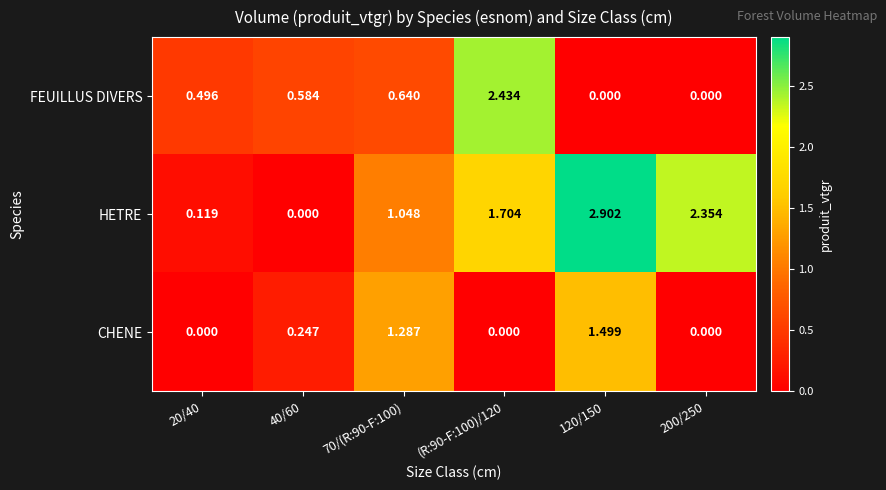

How many series are shown in this chart?

3